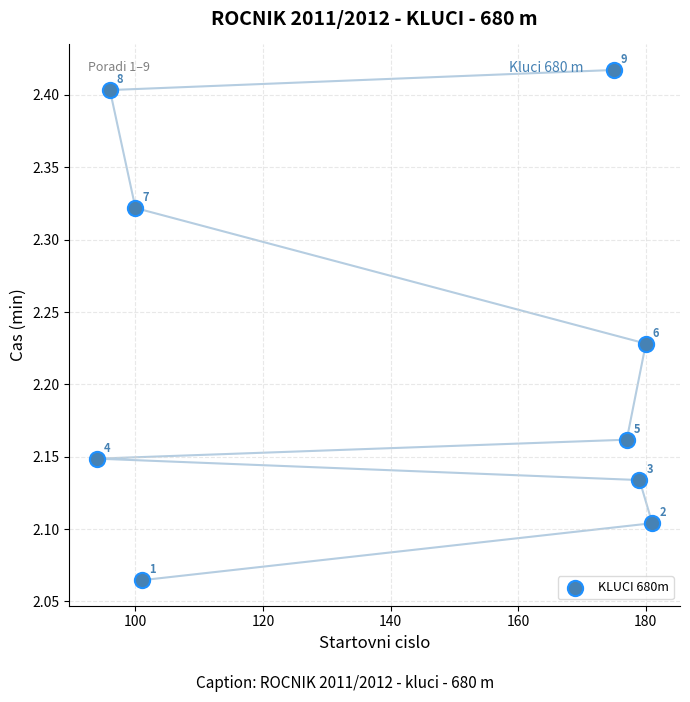

What is the range of X values (max minus min)?

87.0